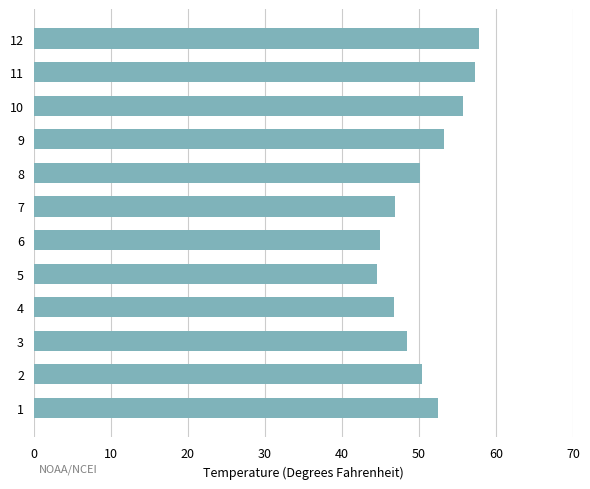

What is the change in value from 5 to 9?

+8.7